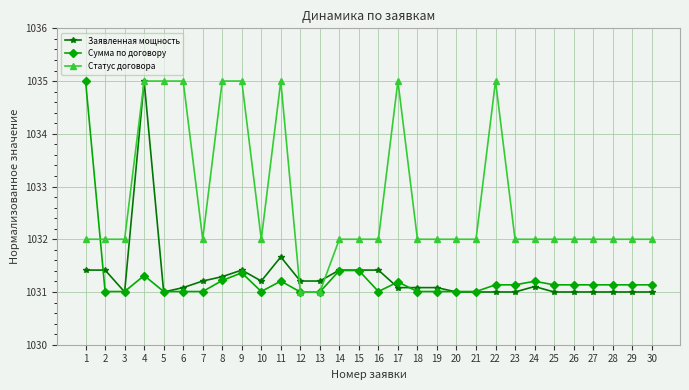

How many distinct data groups are displayed?

3